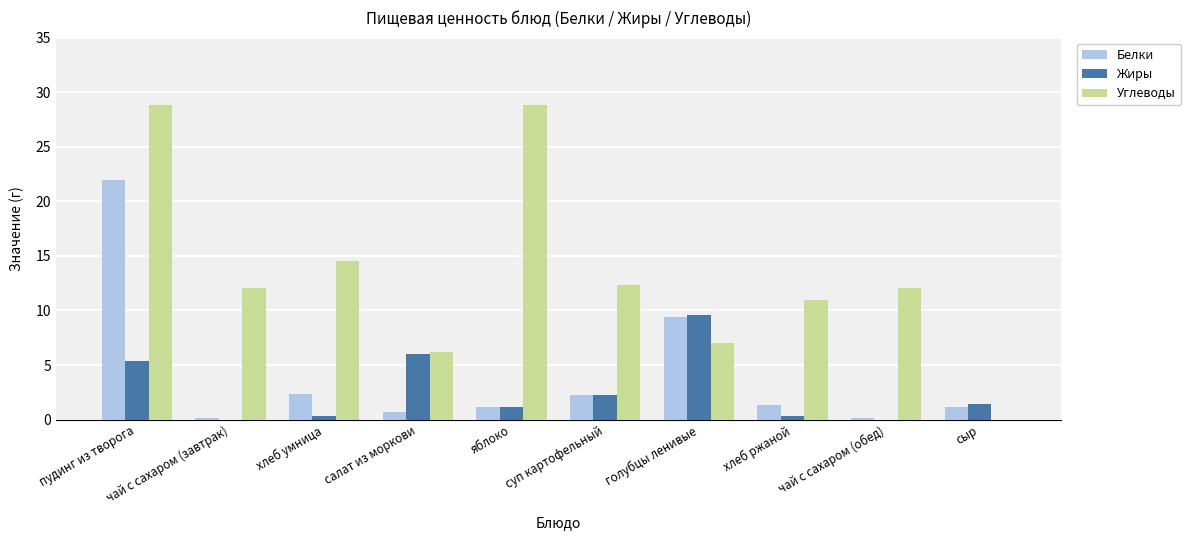

Is it true that Жиры equals 6.0 at салат из моркови?

True